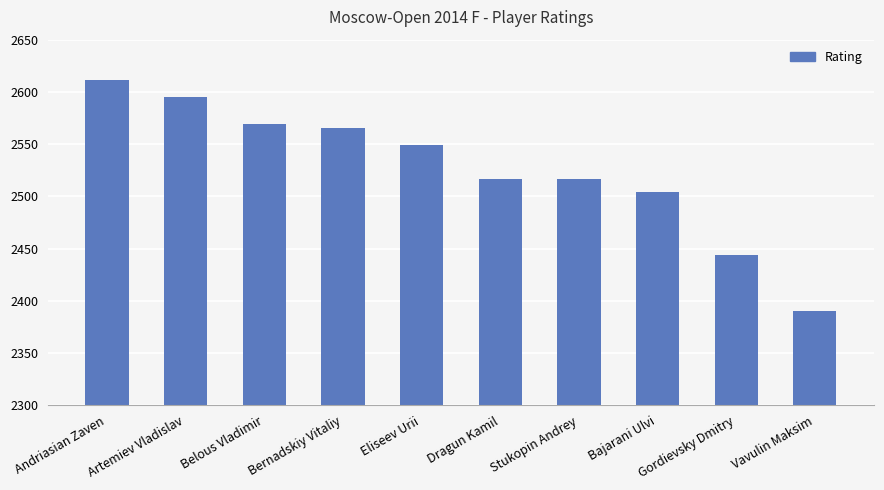

What position from the right is Belous Vladimir?

8